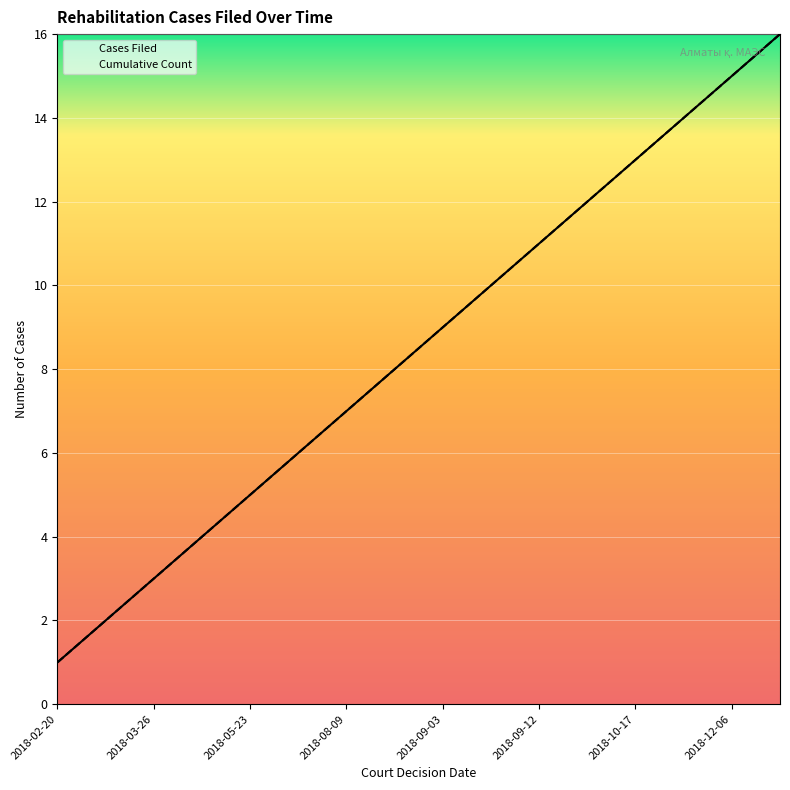

How many data points does each series have?

16